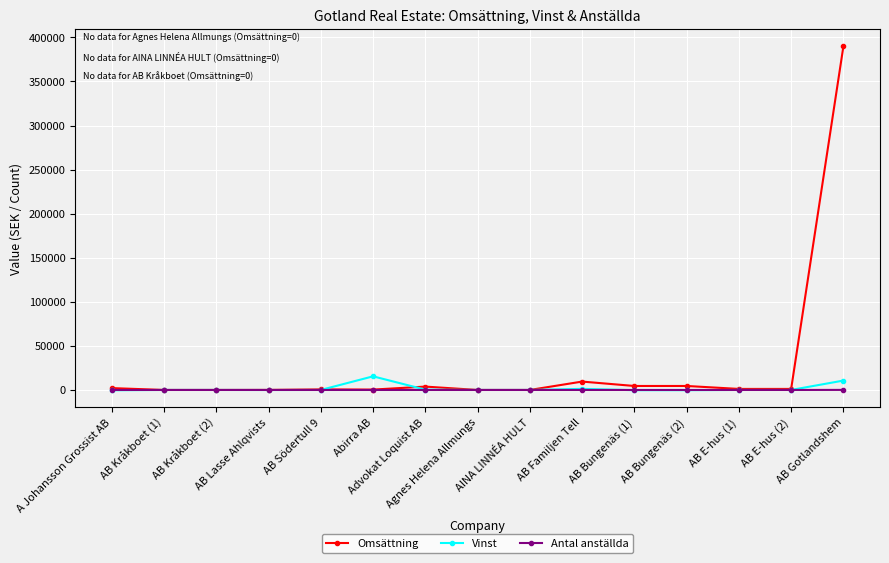

How many lines are shown in the chart?

3